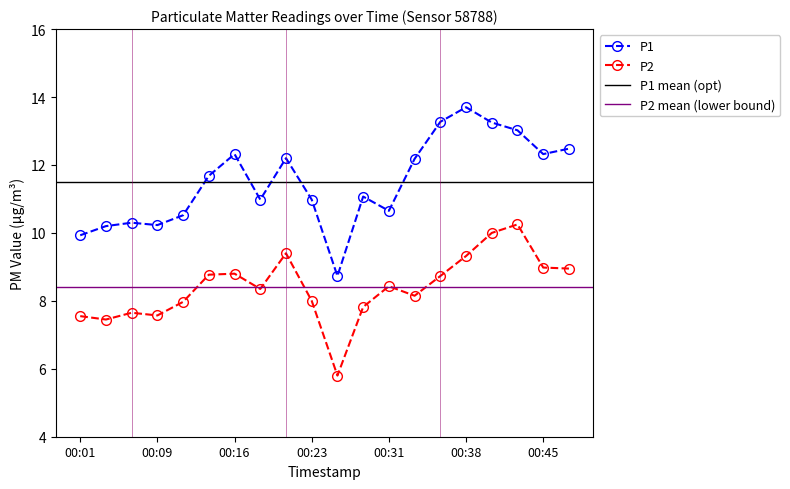

At which category is the sum across all series the highest?

00:43